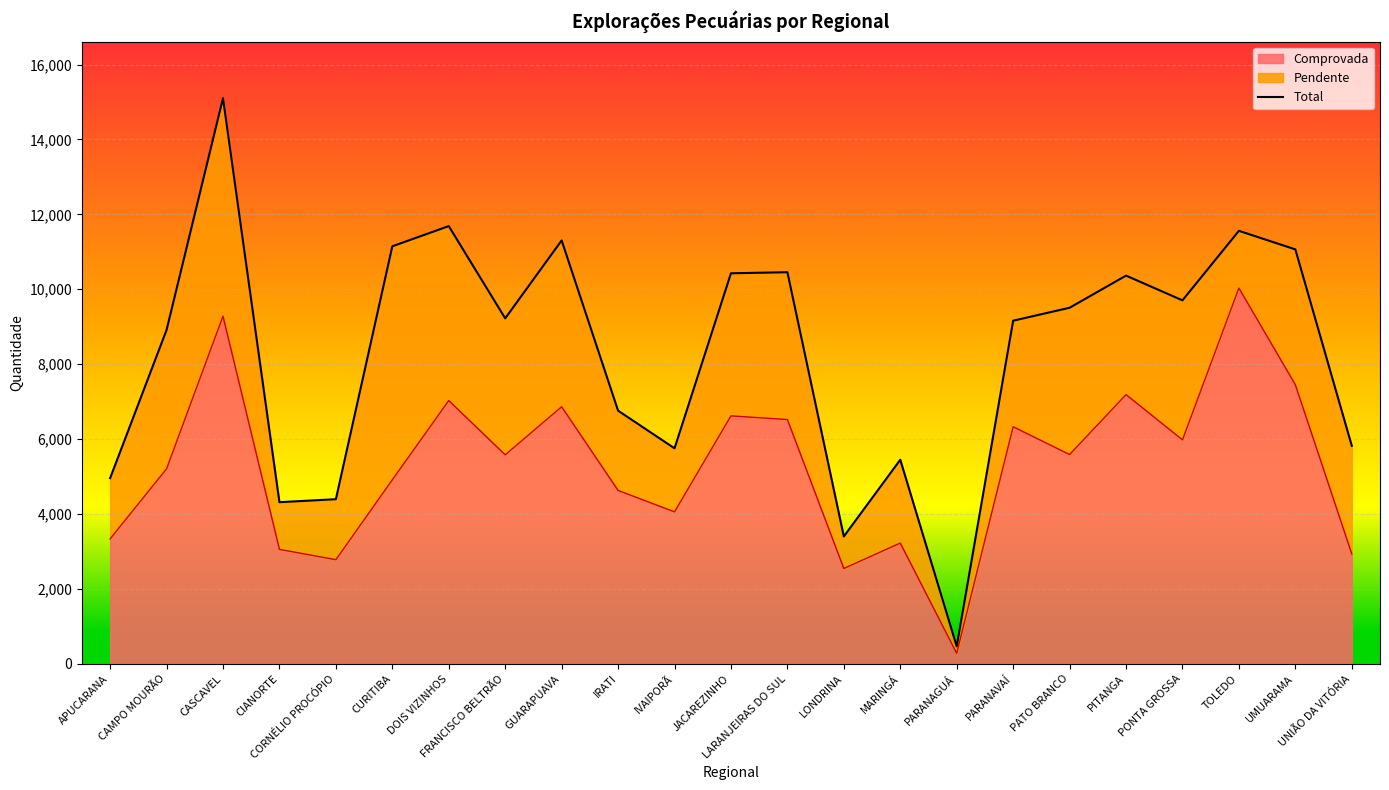

Rank the categories by value from highest to lowest.

CASCAVEL, DOIS VIZINHOS, TOLEDO, GUARAPUAVA, CURITIBA, UMUARAMA, LARANJEIRAS DO SUL, JACAREZINHO, PITANGA, PONTA GROSSA, PATO BRANCO, FRANCISCO BELTRÃO, PARANAVAÍ, CAMPO MOURÃO, IRATI, UNIÃO DA VITÓRIA, IVAIPORÃ, MARINGÁ, APUCARANA, CORNÉLIO PROCÓPIO, CIANORTE, LONDRINA, PARANAGUÁ